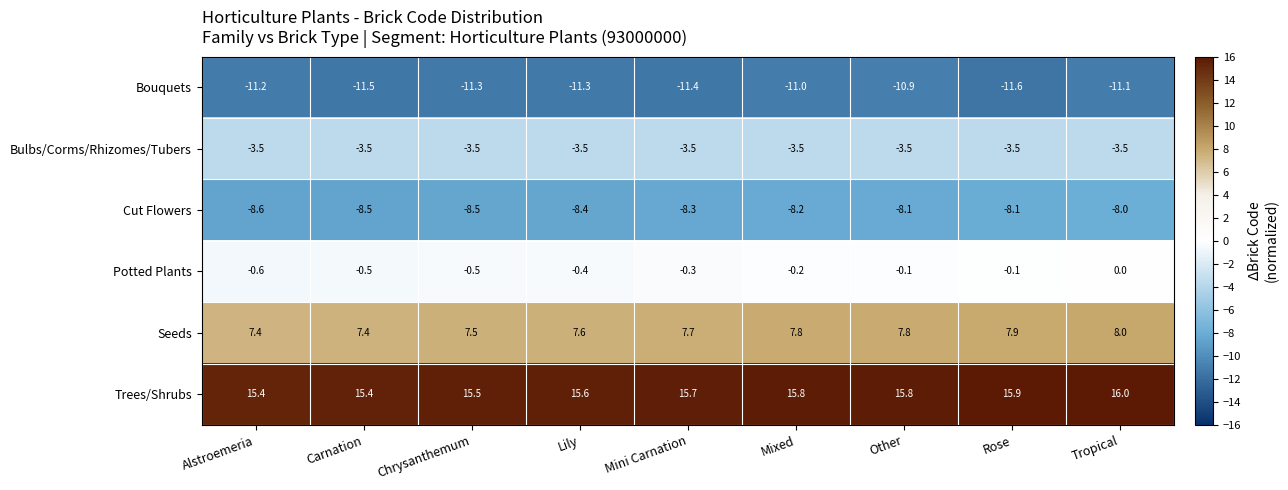

What is the average value of the Bouquets series?

-11.3